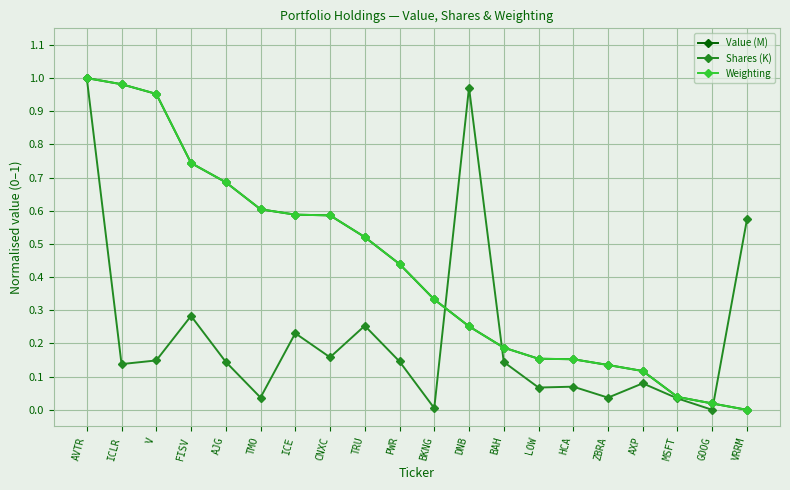

How many data points does each series have?

20